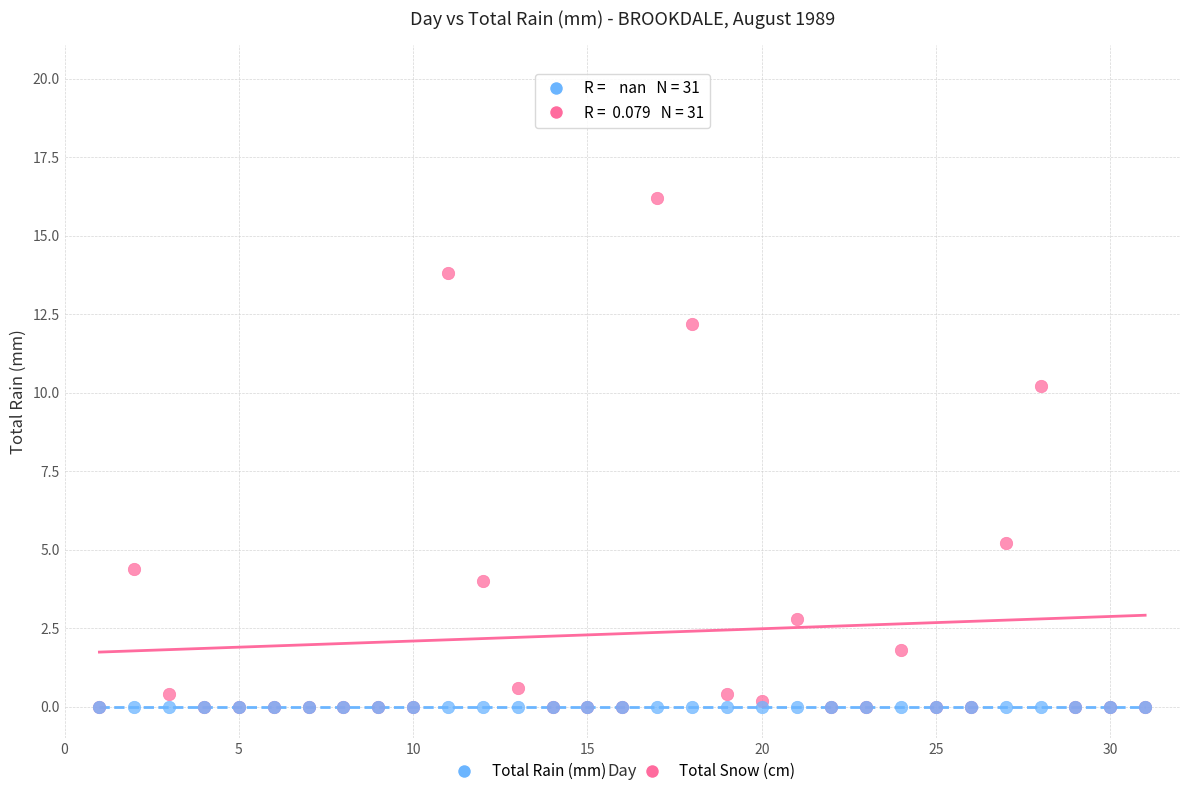

What are all the series names shown in the legend?

Total Rain (mm), Total Snow (cm)